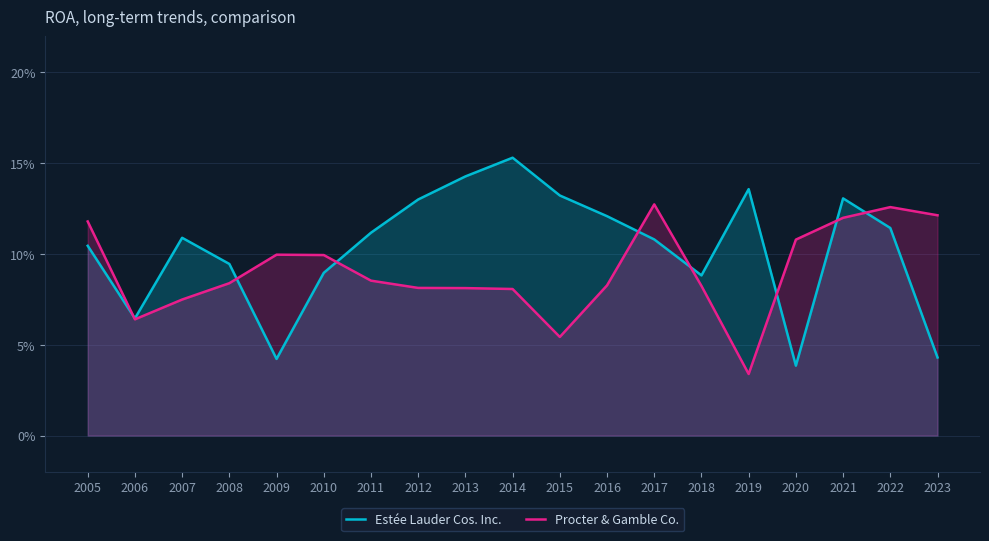

How many intersections are there between Estée Lauder Cos. Inc. and Procter & Gamble Co.?

8